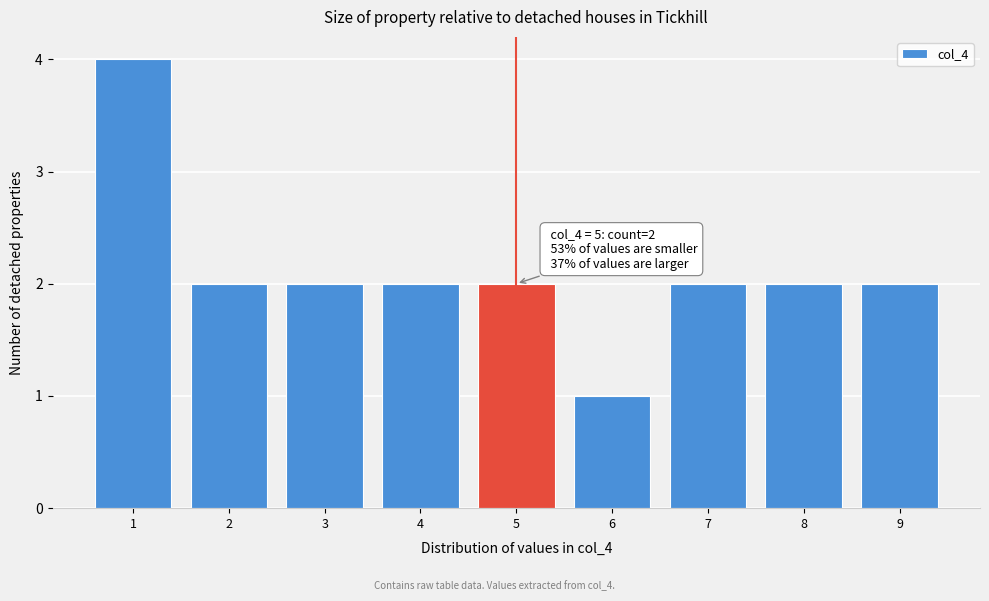

Which range on the x-axis has the tallest bar?

0.5 to 1.5